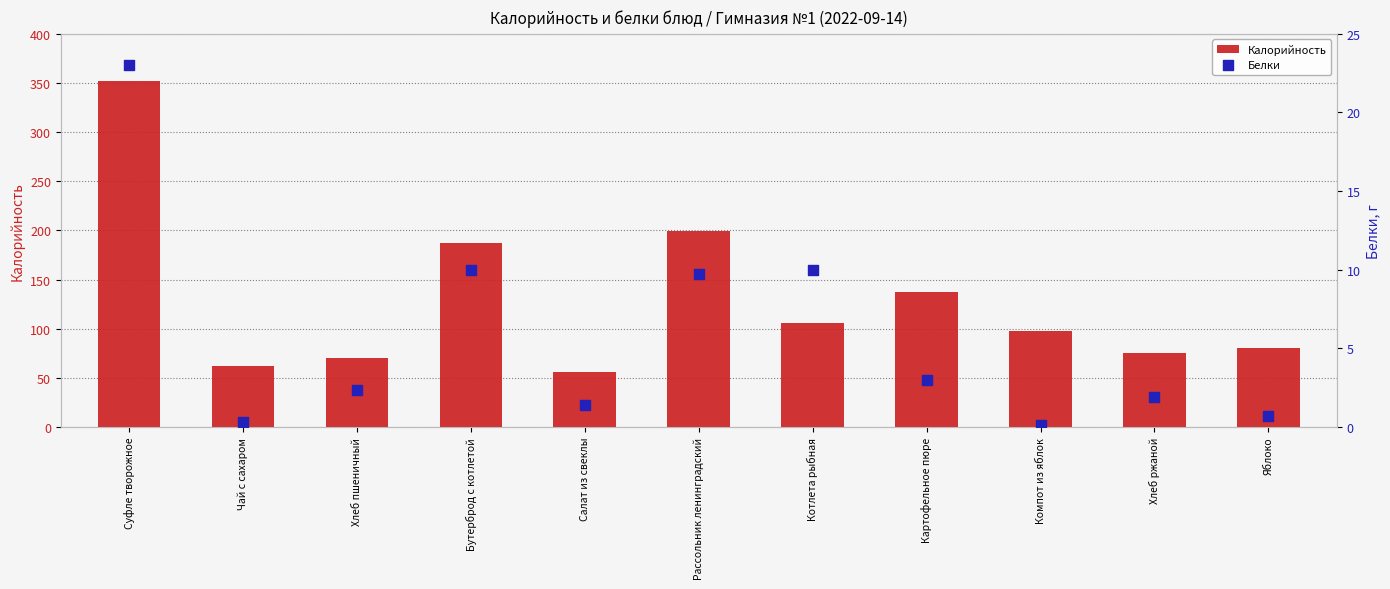

Is the value of Калорийность at Картофельное пюре greater than the value of Белки at Компот из яблок?

Yes